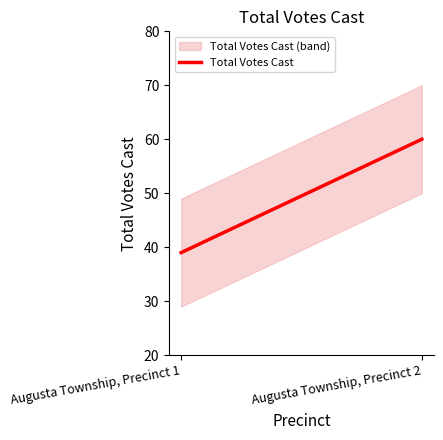

List the labels in order of value, smallest first.

Augusta Township, Precinct 1, Augusta Township, Precinct 2